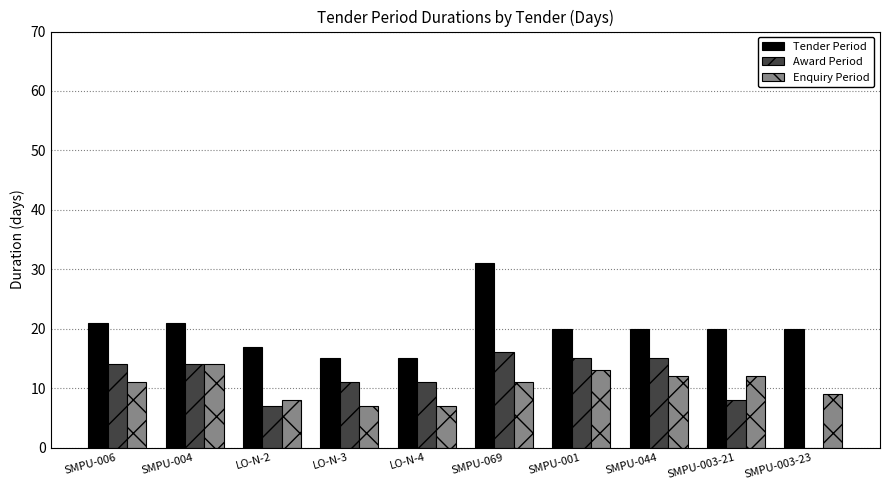

At which category does the chart reach its peak across all series?

SMPU-069